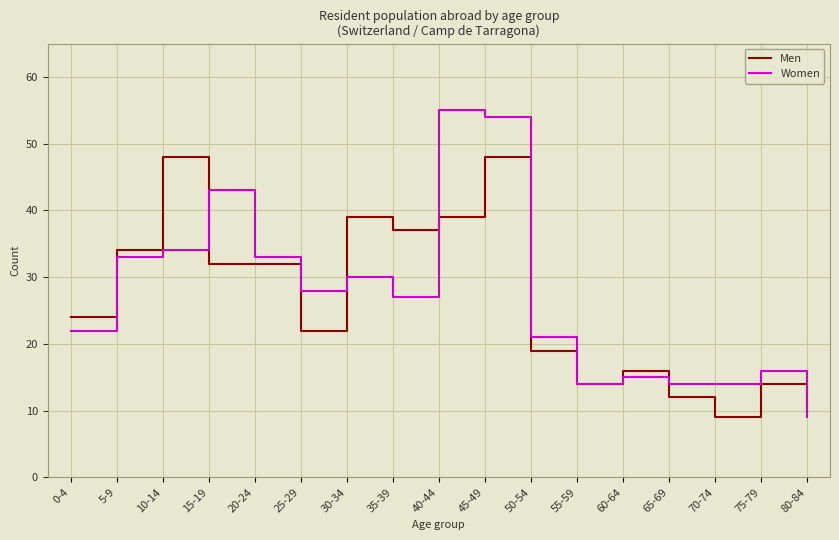

True or false: Men and Women cross at least once.

True